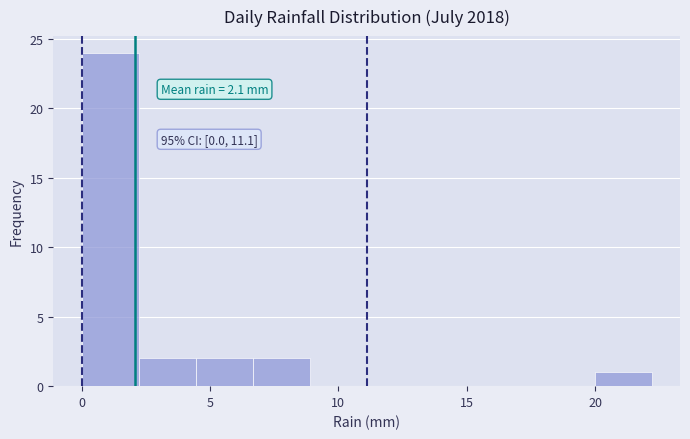

Which range on the x-axis has the tallest bar?

0.0 to 2.0